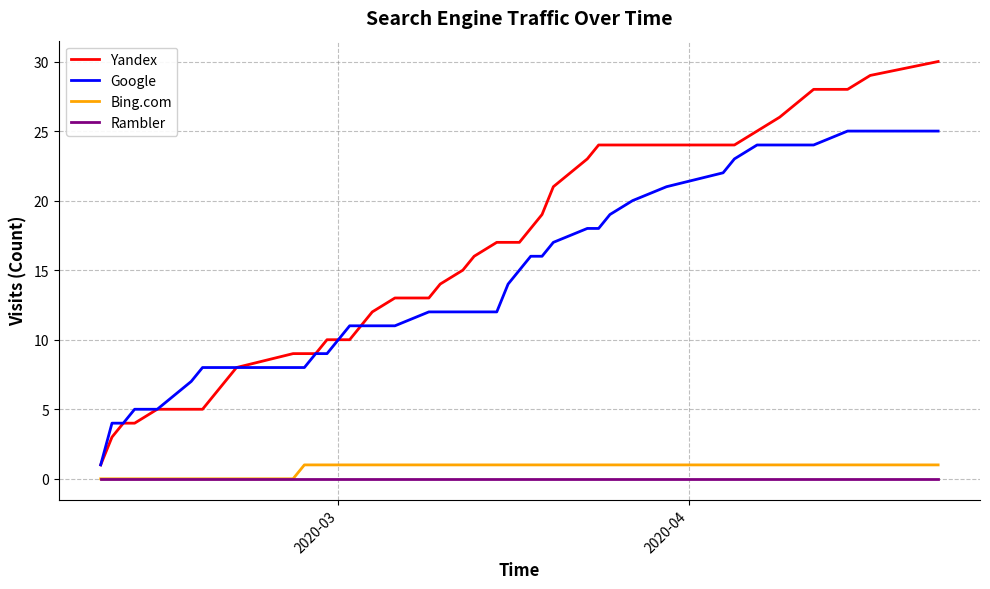

Does the chart display data point markers on the line(s)?

No